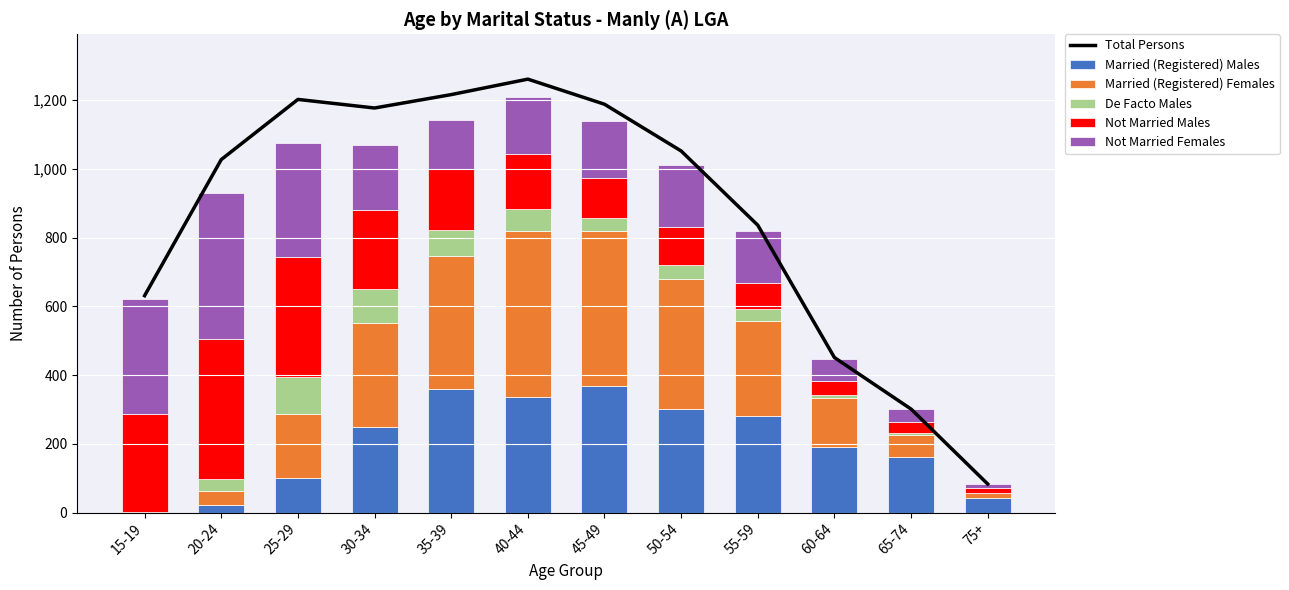

How many values in the Not Married Females series are below 168?

6